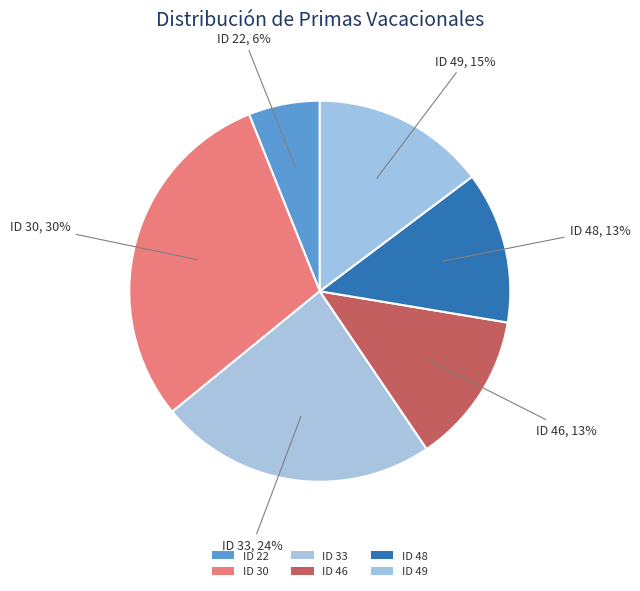

What percentage is the ID 33 slice, to the nearest percent?

24%